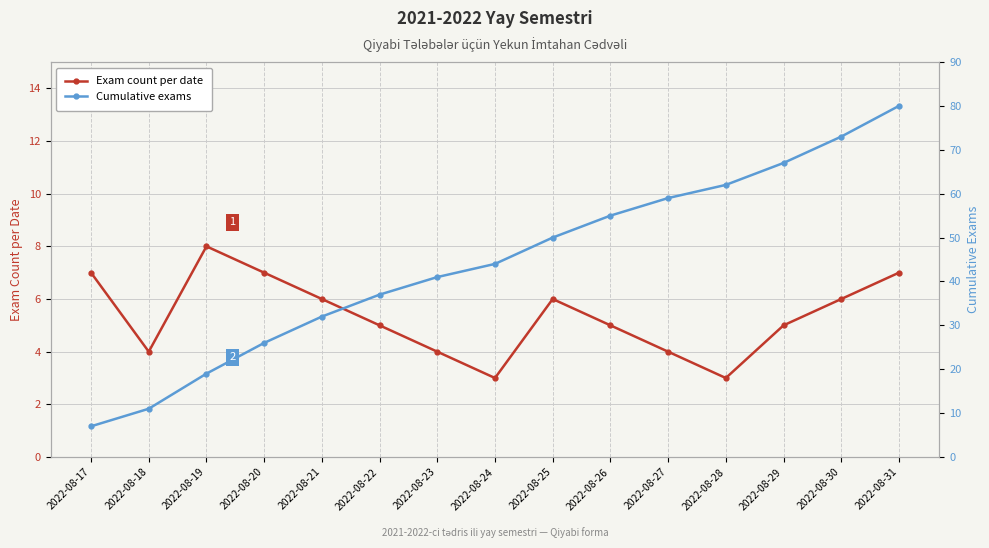

Is it true that Exam count per date equals 3 at 2022-08-28?

True